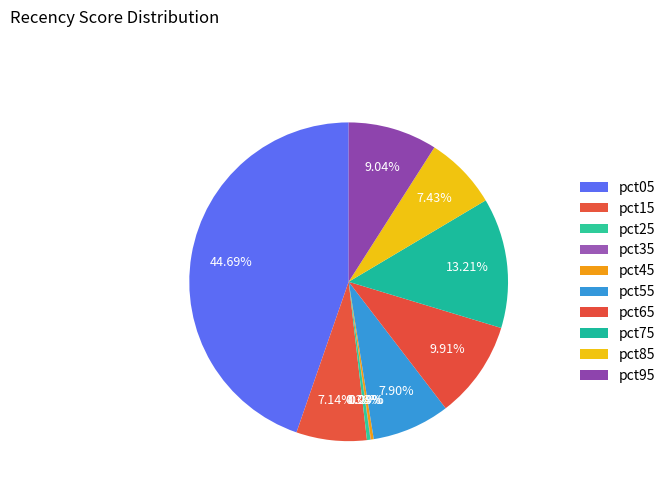

How many slices are in this pie chart?

10